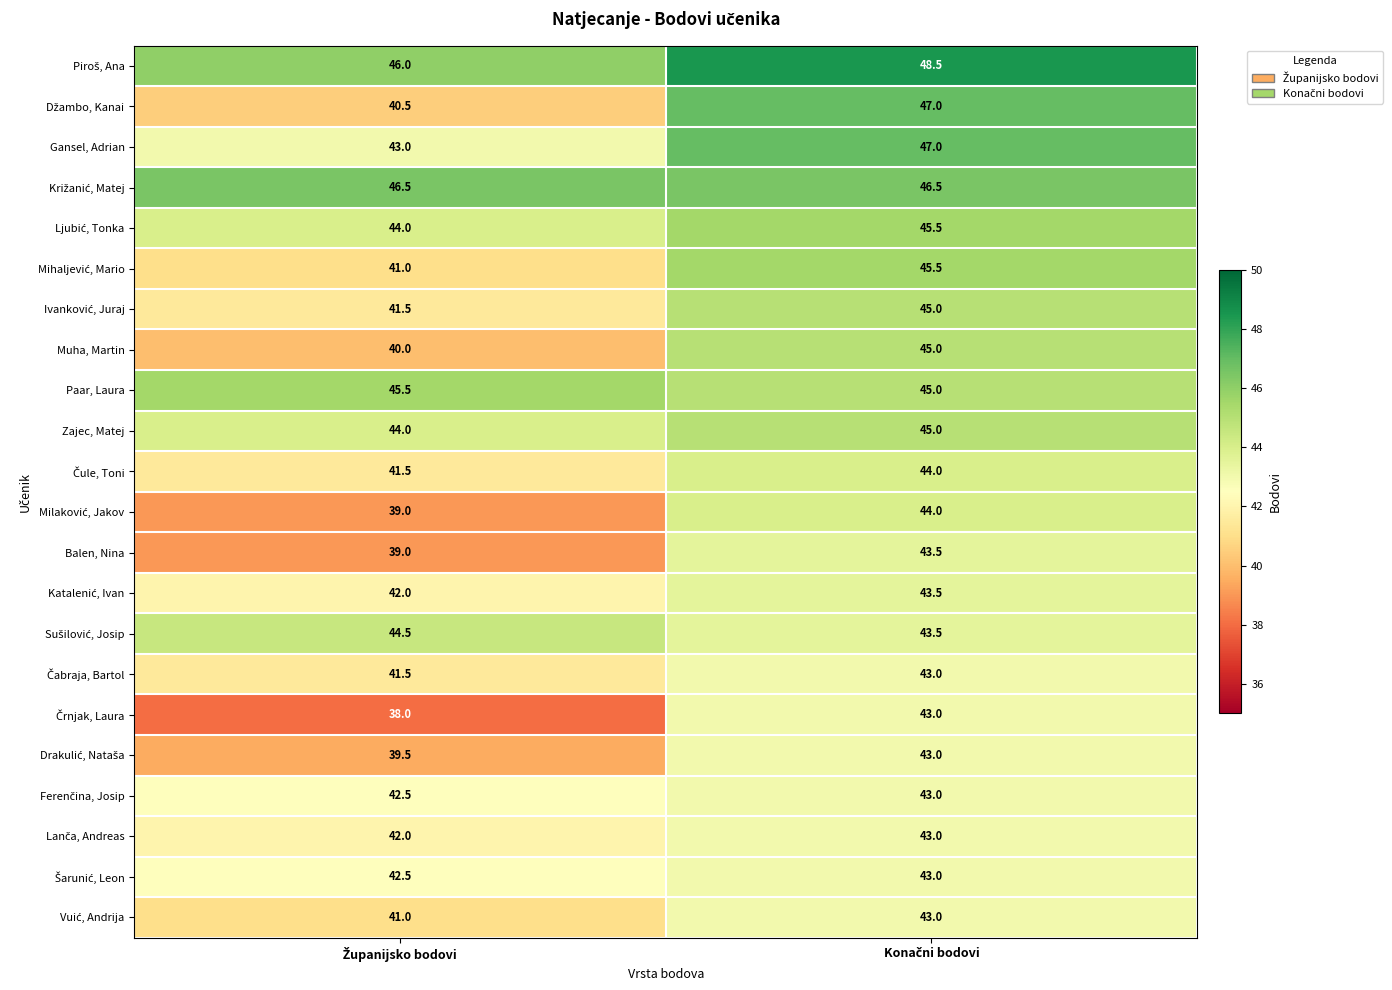

What is the greatest value displayed?

48.5